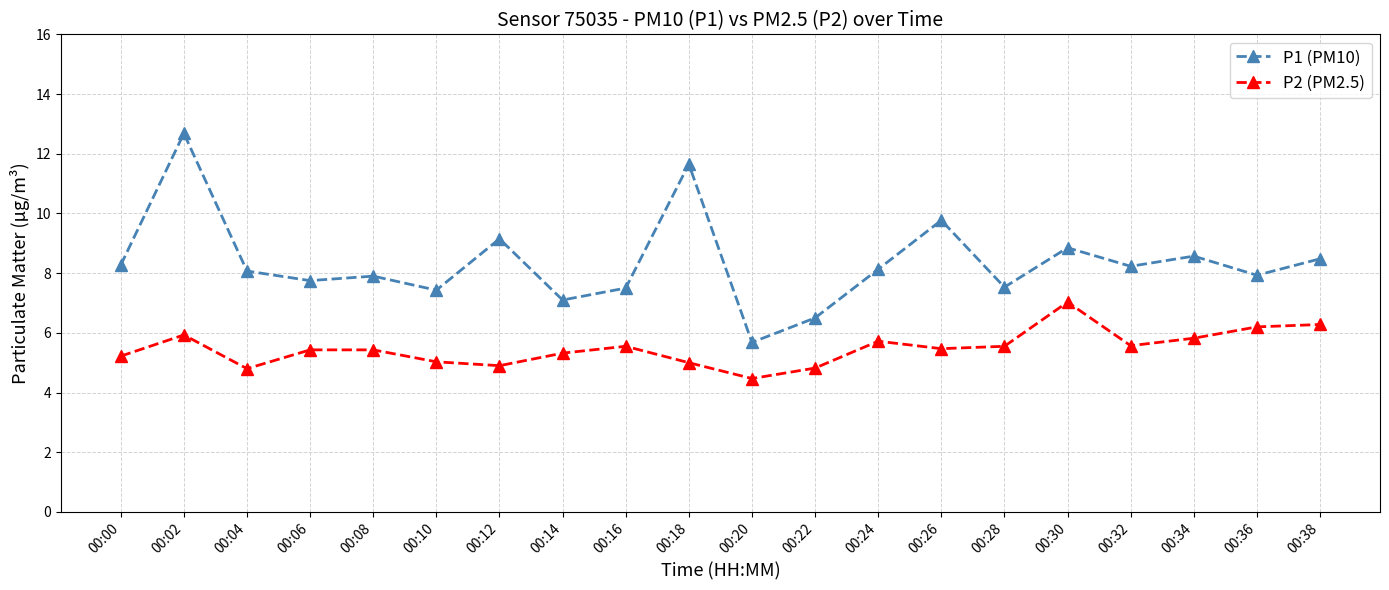

True or false: P2 (PM2.5) and P1 (PM10) intersect in this chart.

False